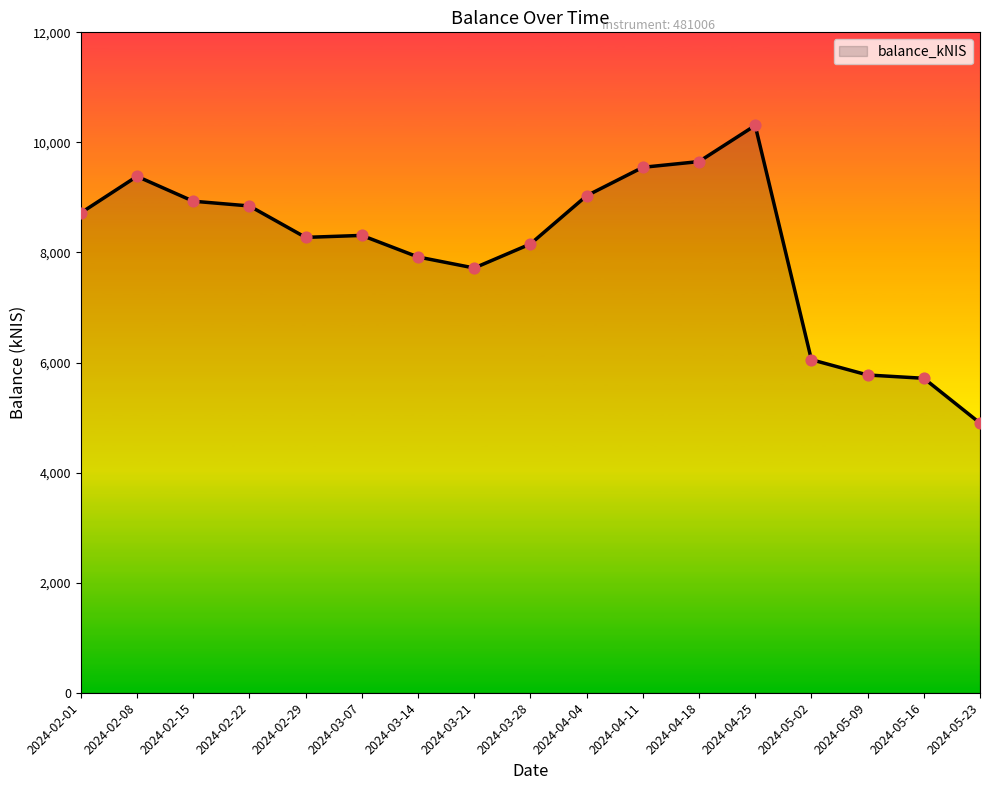

Approximately how many times larger is the value at 2024-02-01 compared to 2024-05-16?

1.5